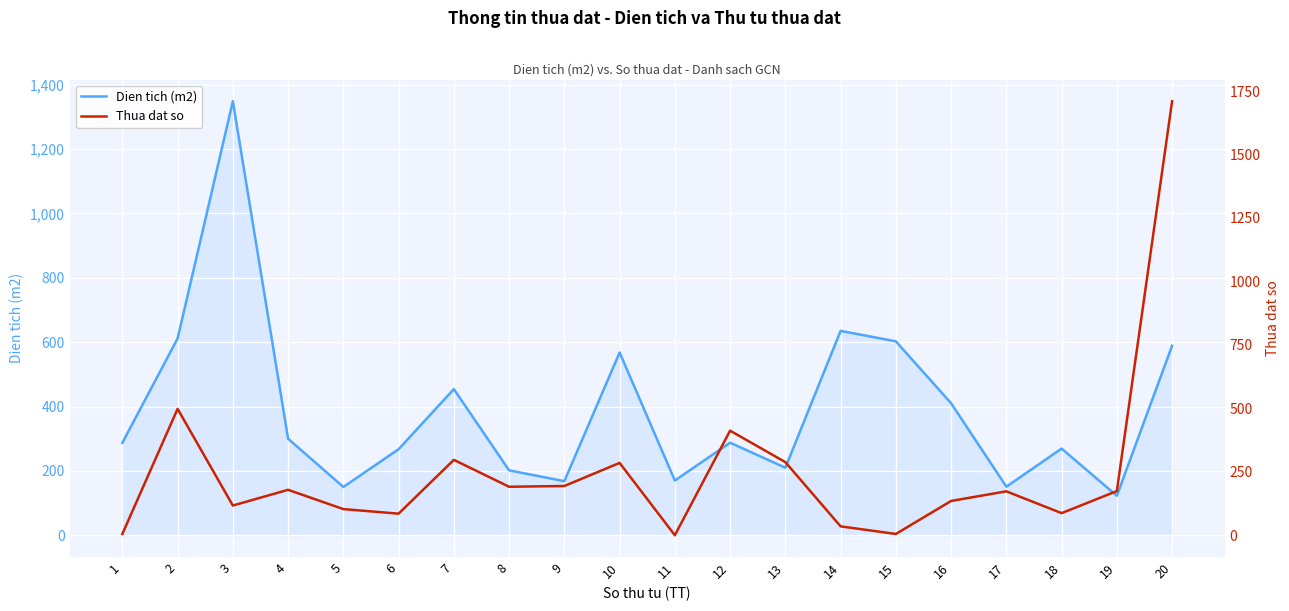

What is the approximate value of Thua dat so at 3?

117.0